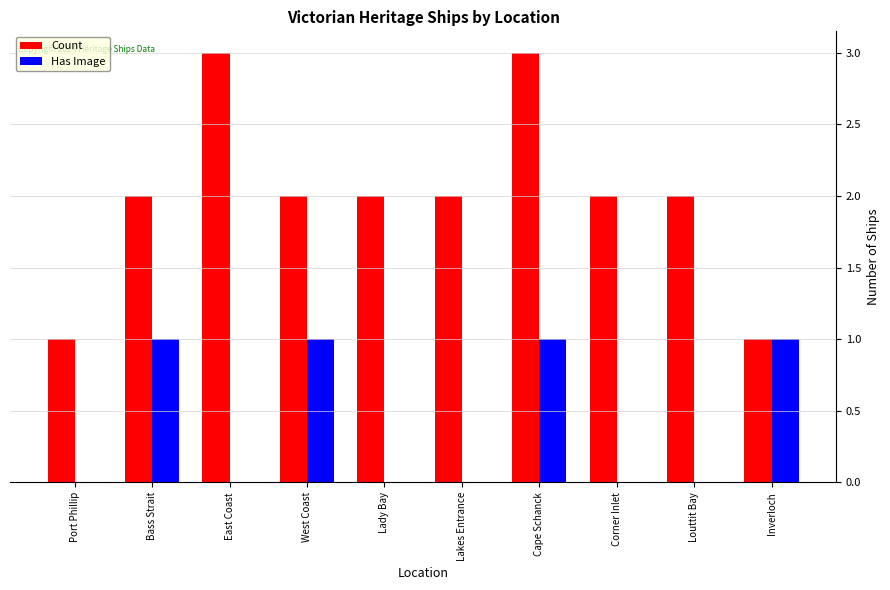

Is it true that Count equals 5 at East Coast?

False